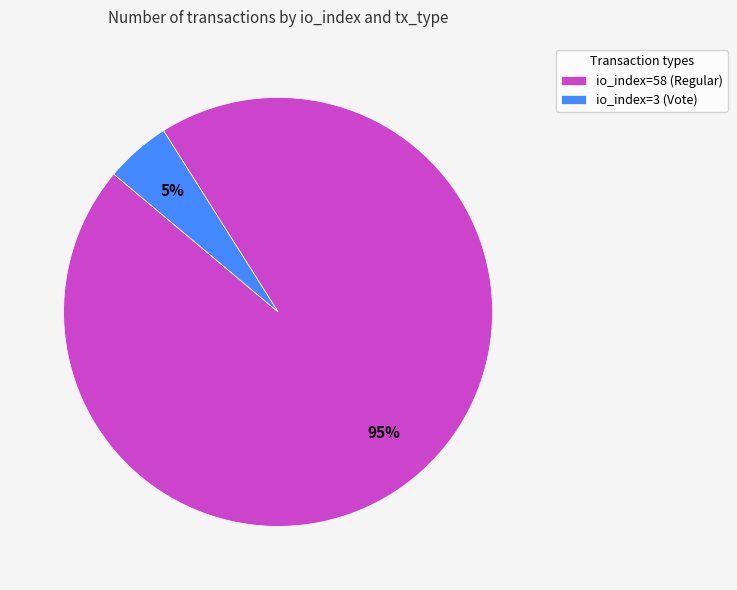

Which category has the smallest portion of the pie?

io_index=3 (Vote)